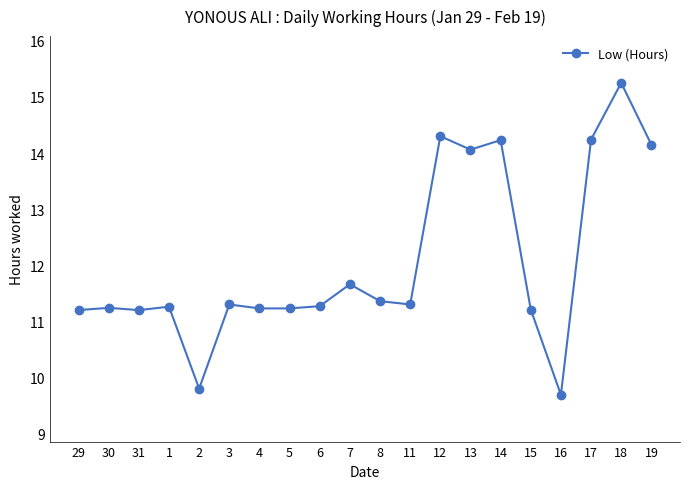

At which label is the value closest to 12?

7